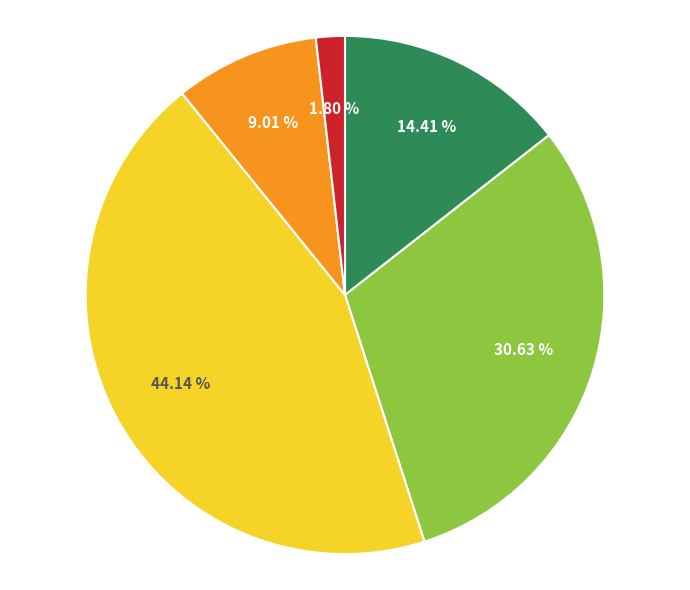

Is there a majority slice in this chart?

No